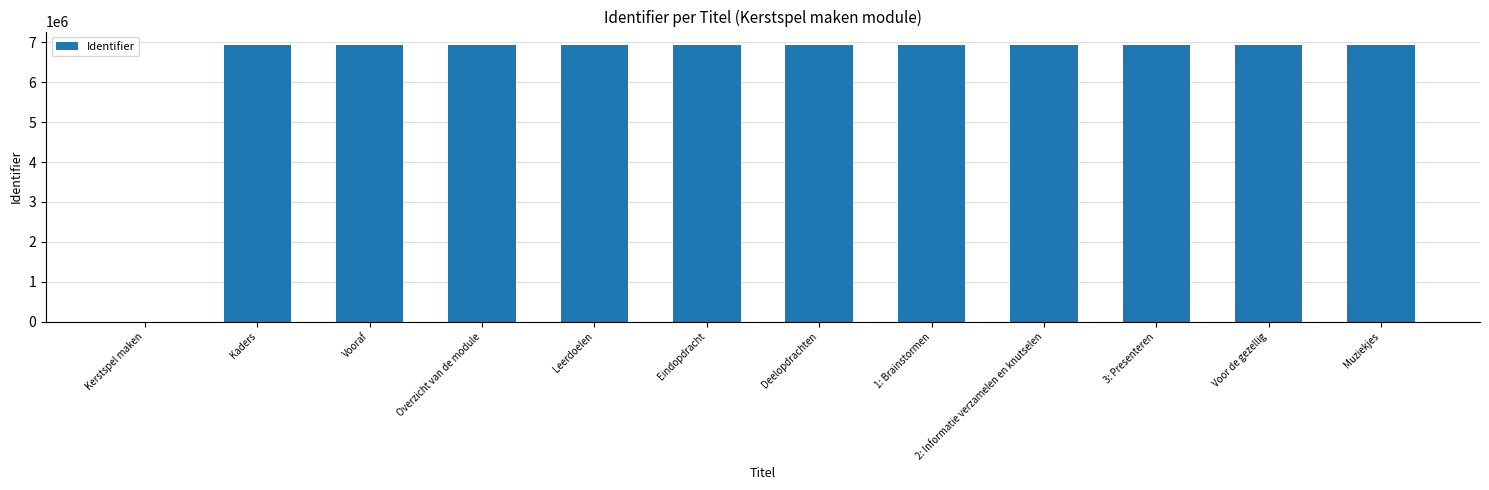

Are the bars horizontal?

No